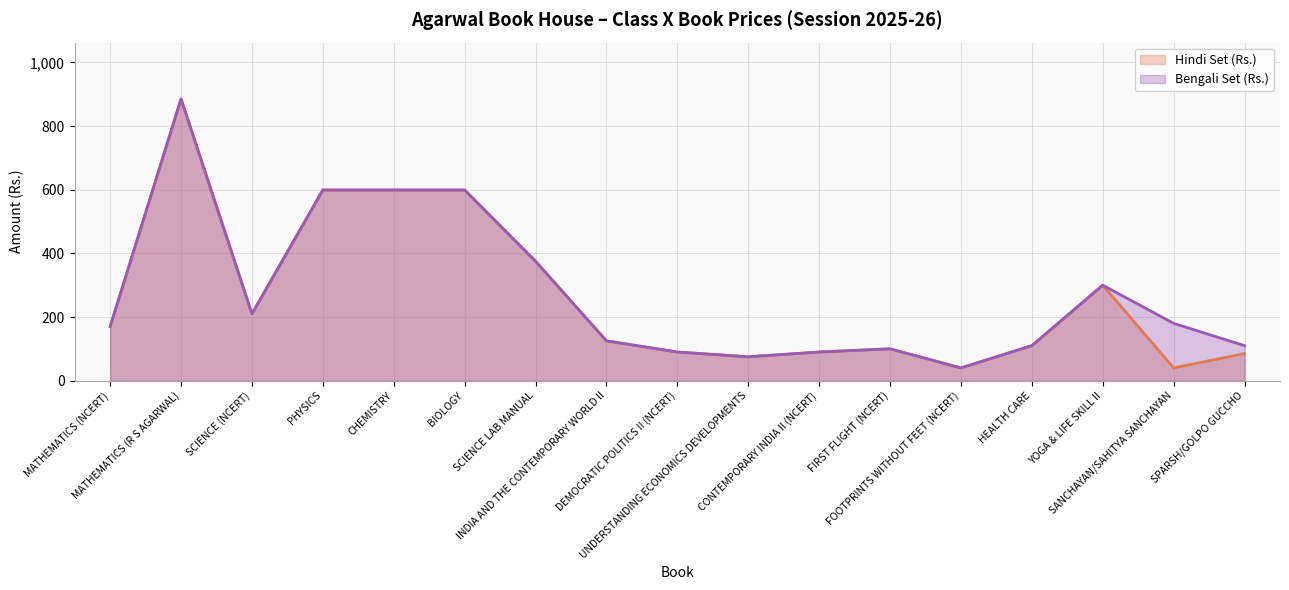

Reading left to right, what are all the values shown in this chart?

Hindi Set (Rs.): MATHEMATICS (NCERT)=170	MATHEMATICS (R S AGARWAL)=885	SCIENCE (NCERT)=210	PHYSICS=599	CHEMISTRY=599	BIOLOGY=599	SCIENCE LAB MANUAL=375	INDIA AND THE CONTEMPORARY WORLD II=125	DEMOCRATIC POLITICS II (NCERT)=90	UNDERSTANDING ECONOMICS DEVELOPMENTS=75	CONTEMPORARY INDIA II (NCERT)=90	FIRST FLIGHT (NCERT)=100	FOOTPRINTS WITHOUT FEET (NCERT)=40	HEALTH CARE=110	YOGA & LIFE SKILL II=300	SANCHAYAN/SAHITYA SANCHAYAN=40	SPARSH/GOLPO GUCCHO=85
Bengali Set (Rs.): MATHEMATICS (NCERT)=170	MATHEMATICS (R S AGARWAL)=885	SCIENCE (NCERT)=210	PHYSICS=599	CHEMISTRY=599	BIOLOGY=599	SCIENCE LAB MANUAL=375	INDIA AND THE CONTEMPORARY WORLD II=125	DEMOCRATIC POLITICS II (NCERT)=90	UNDERSTANDING ECONOMICS DEVELOPMENTS=75	CONTEMPORARY INDIA II (NCERT)=90	FIRST FLIGHT (NCERT)=100	FOOTPRINTS WITHOUT FEET (NCERT)=40	HEALTH CARE=110	YOGA & LIFE SKILL II=300	SANCHAYAN/SAHITYA SANCHAYAN=180	SPARSH/GOLPO GUCCHO=110